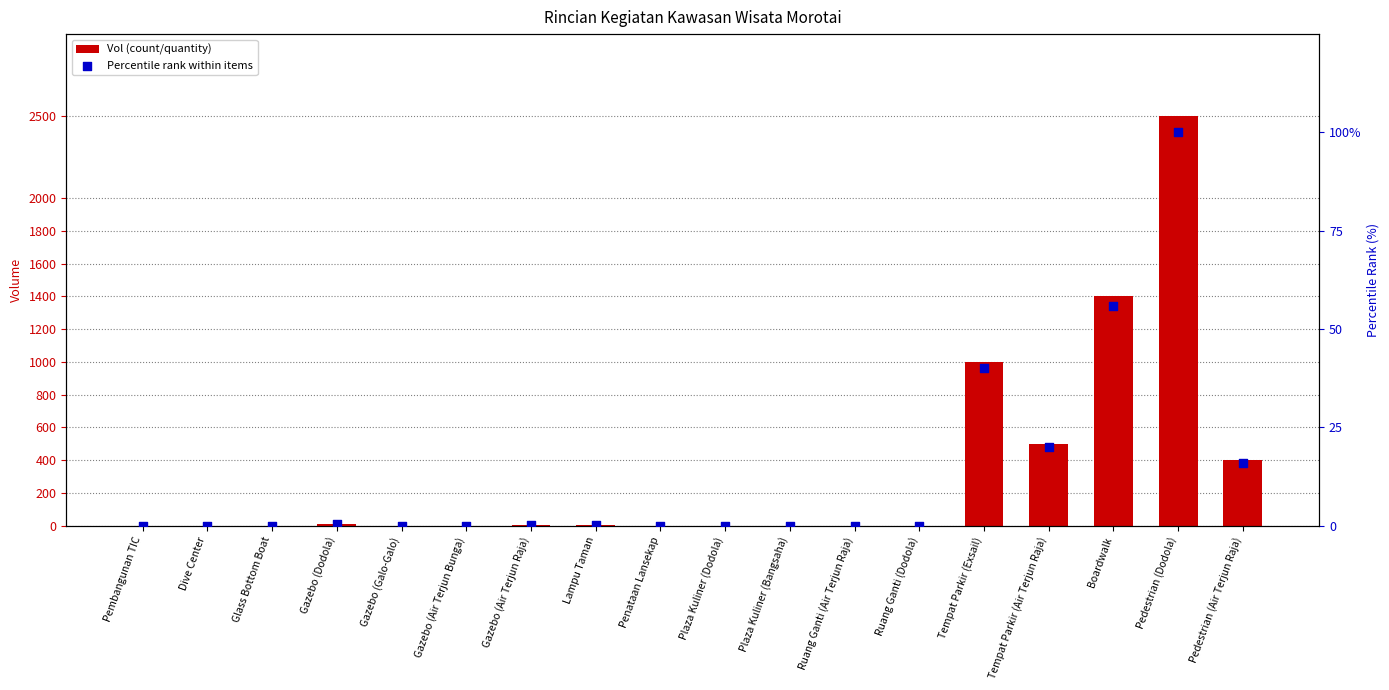

Which series reaches the minimum Y coordinate?

Percentile rank within items